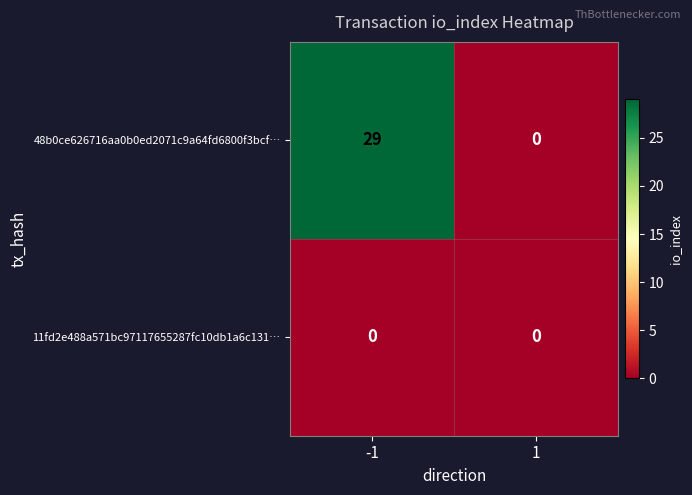

Which series has the largest total across all categories?

48b0ce626716aa0b0ed2071c9a64fd6800f3bcf…